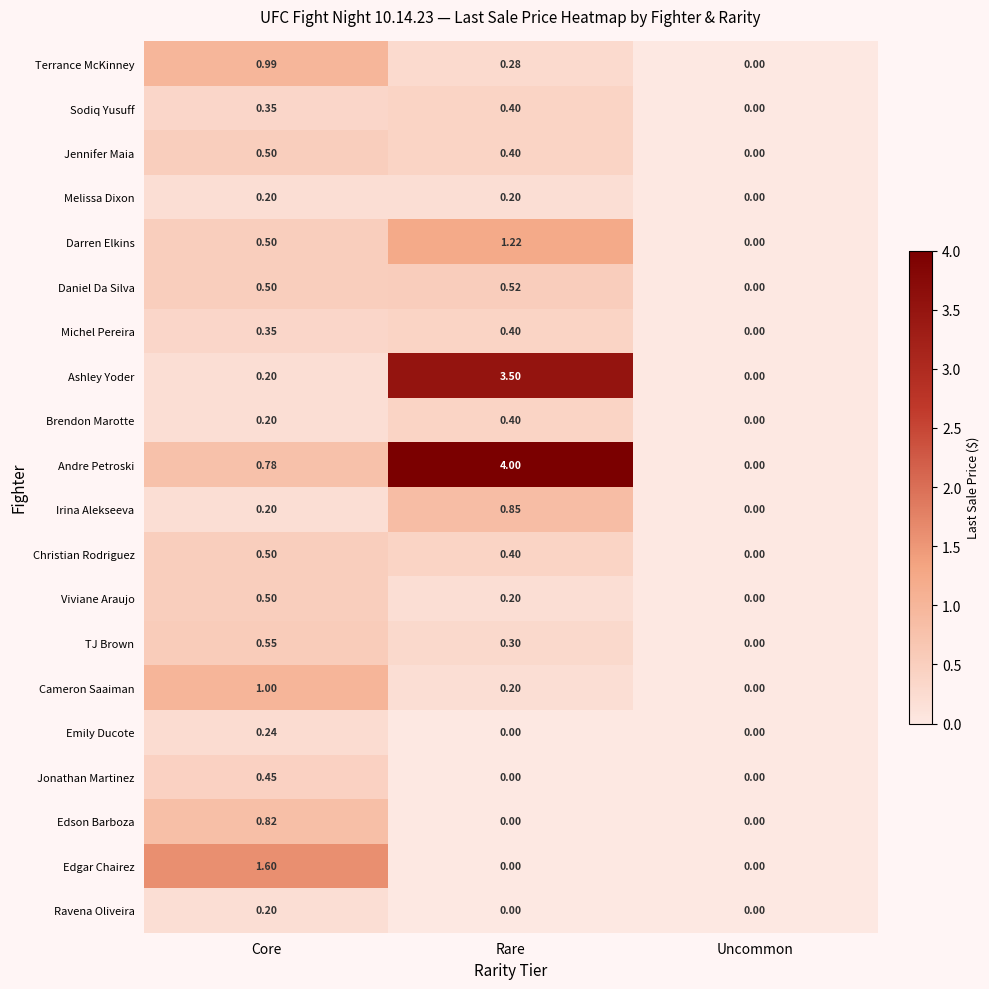

Is the value of Edgar Chairez at Rare greater than the value of Cameron Saaiman at Core?

No